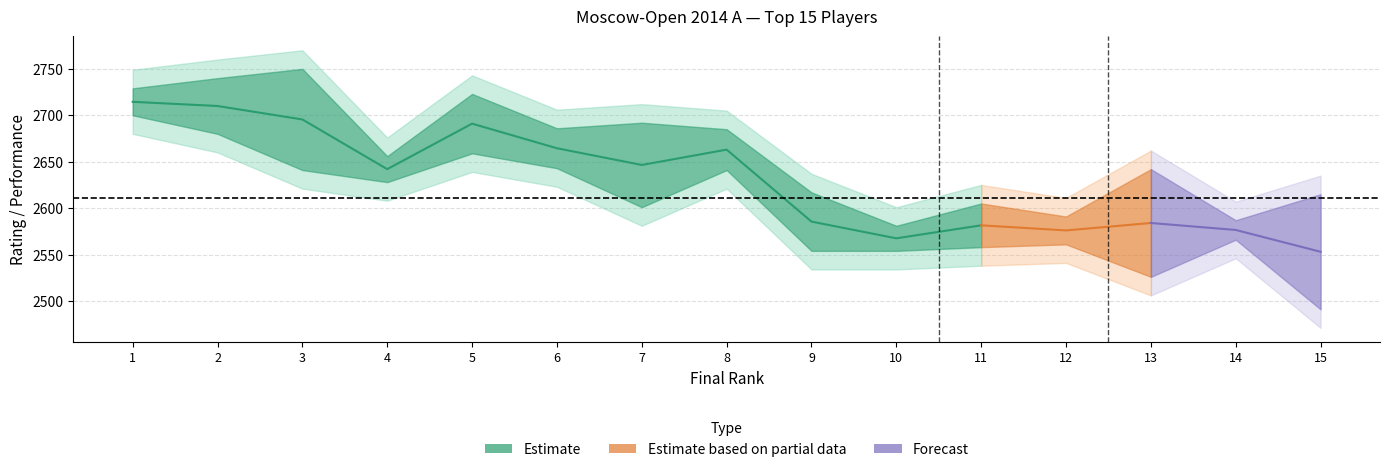

True or false: there are more than 2 points higher than both neighbors.

False